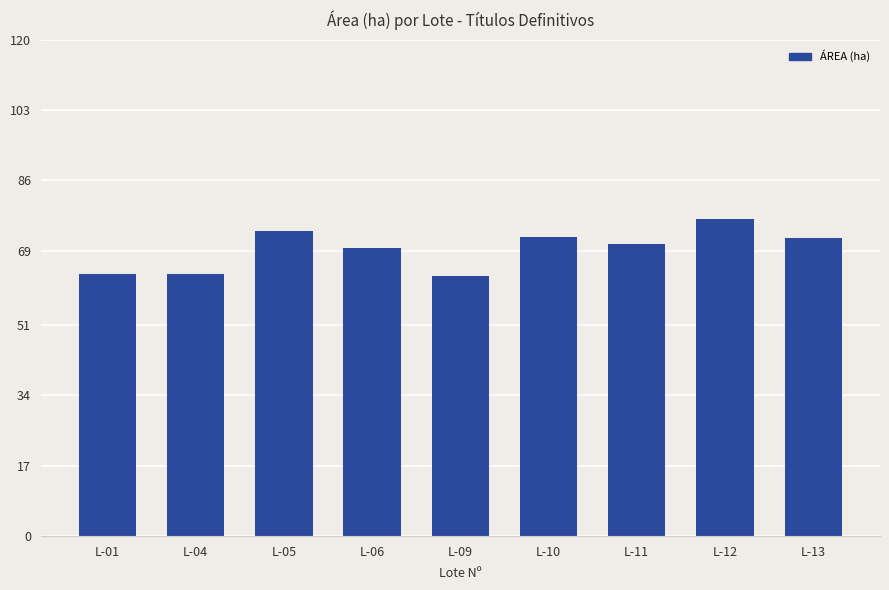

What is the value of the 4th bar from the left?

69.6